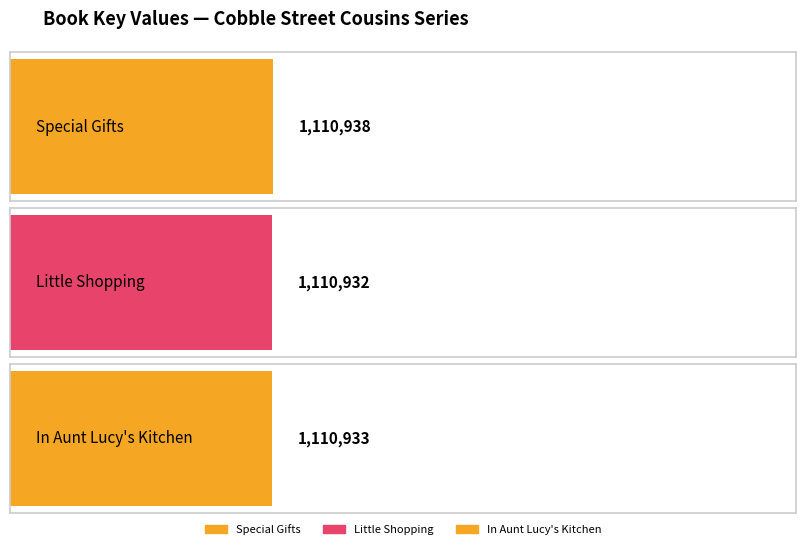

True or false: the data shows 1110938 at Special Gifts.

True